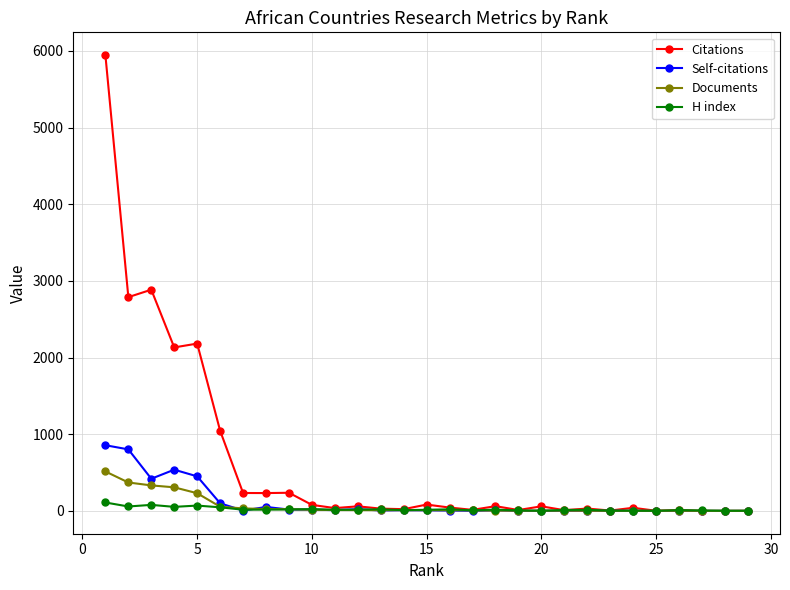

Which series has the largest range (max minus min)?

Citations